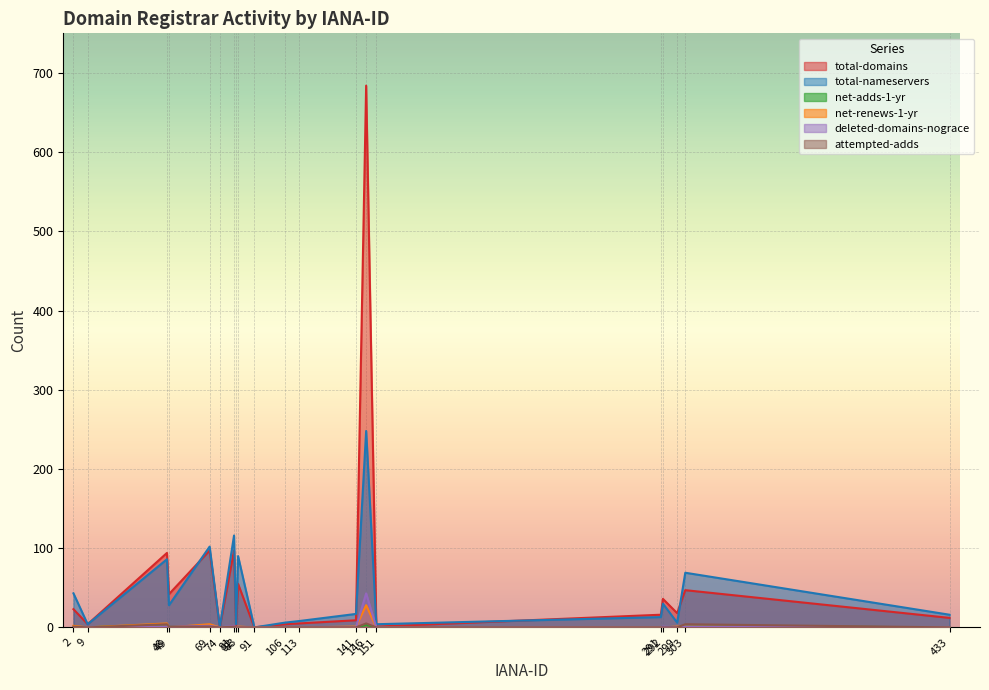

What is the value of the total-nameservers point at the 3rd from the left?

86